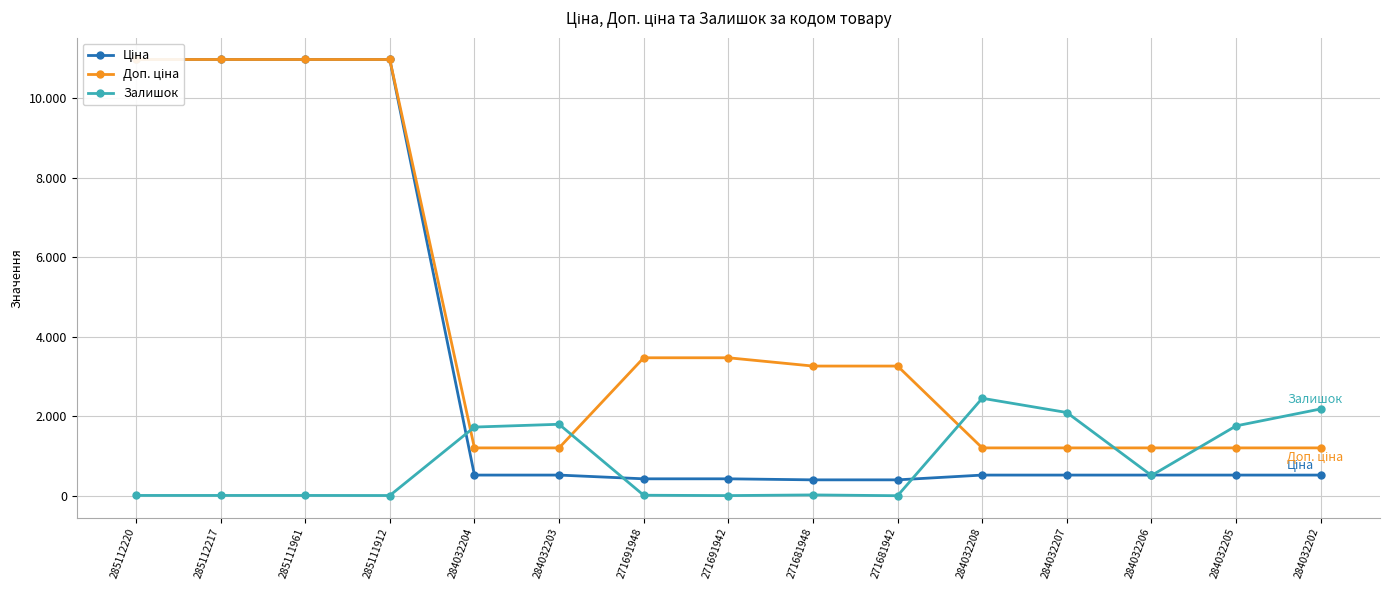

Is it true that Залишок equals 14.7 at 271681942?

False